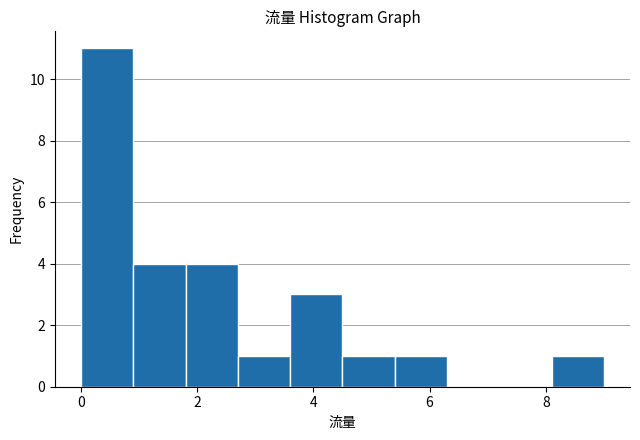

Reading left to right, list every bar in this chart as the range it spans on the x-axis followed by its height. Neither the bar edges nor the heights are printed on the chart, so give them approximately, as read against the axes.

0.0 to 0.9: 11
0.9 to 1.8: 4
1.8 to 2.7: 4
2.7 to 3.6: 1
3.6 to 4.5: 3
4.5 to 5.4: 1
5.4 to 6.3: 1
6.3 to 7.2: 0
7.2 to 8.1: 0
8.1 to 9.0: 1